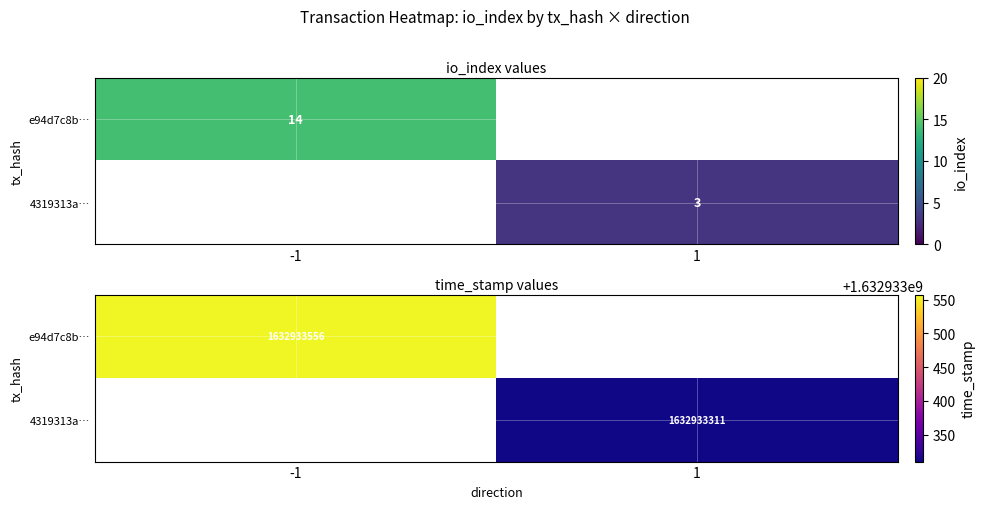

Is it true that e94d7c8b2c1412f3eb5acf361e310eb87896e5e equals 1632933556.0 at time_stamp?

True